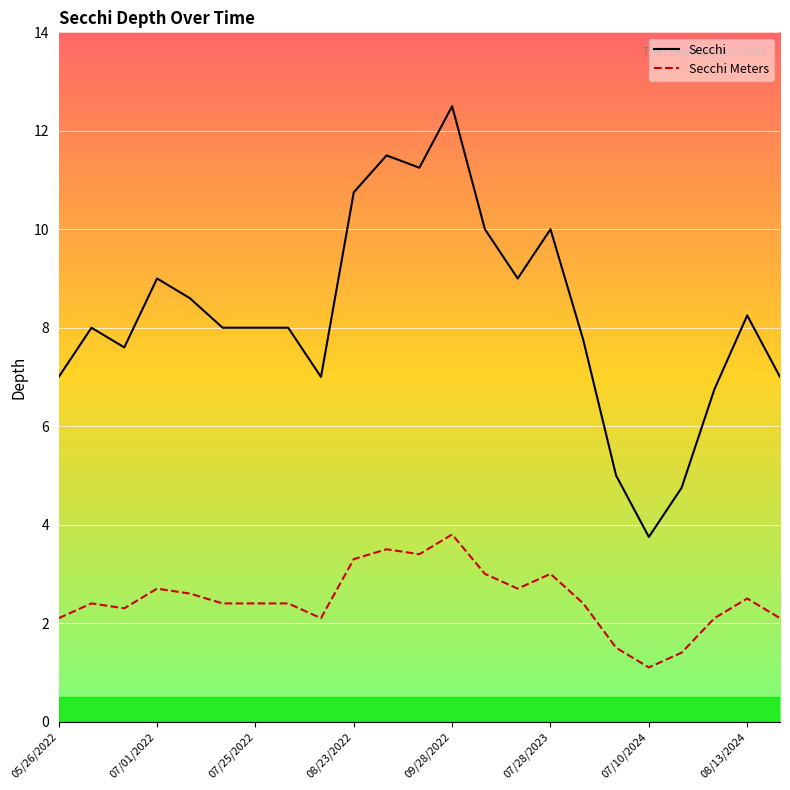

What is the value of the Secchi Meters point at the 13th from the left?

3.8